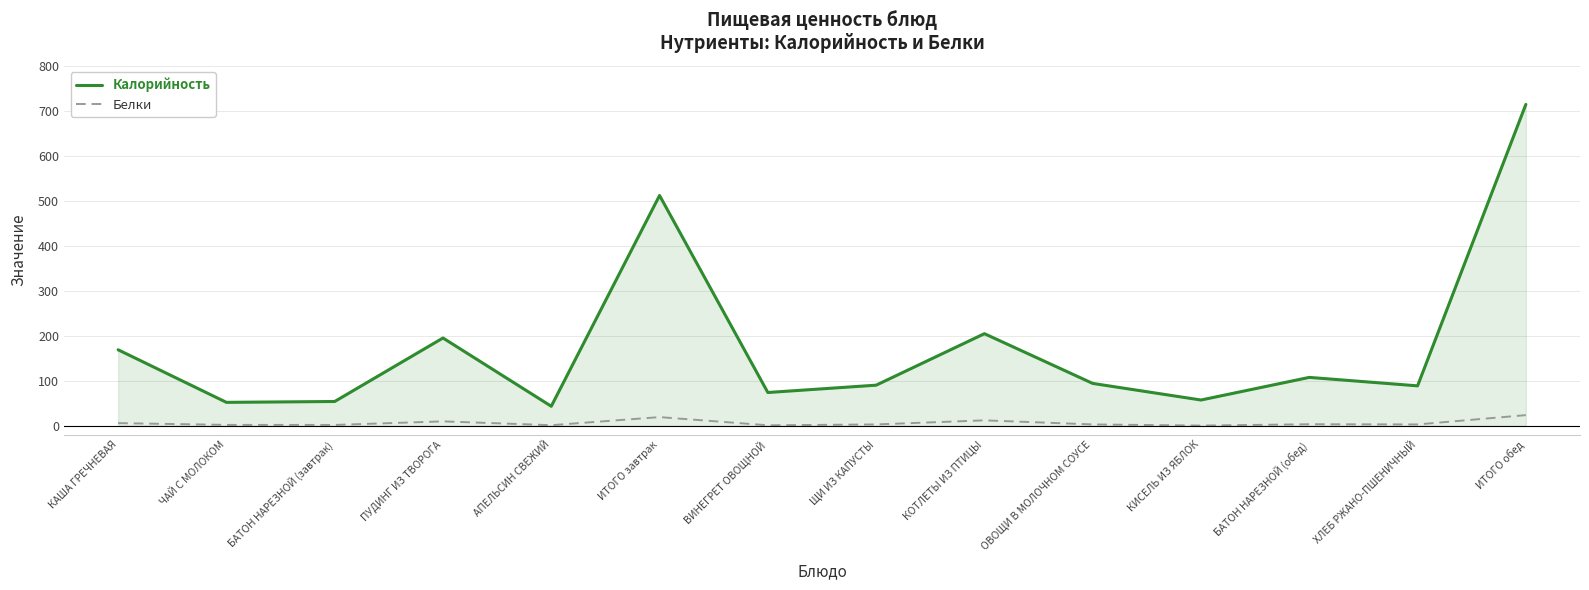

At how many categories does at least one series exceed 630?

1